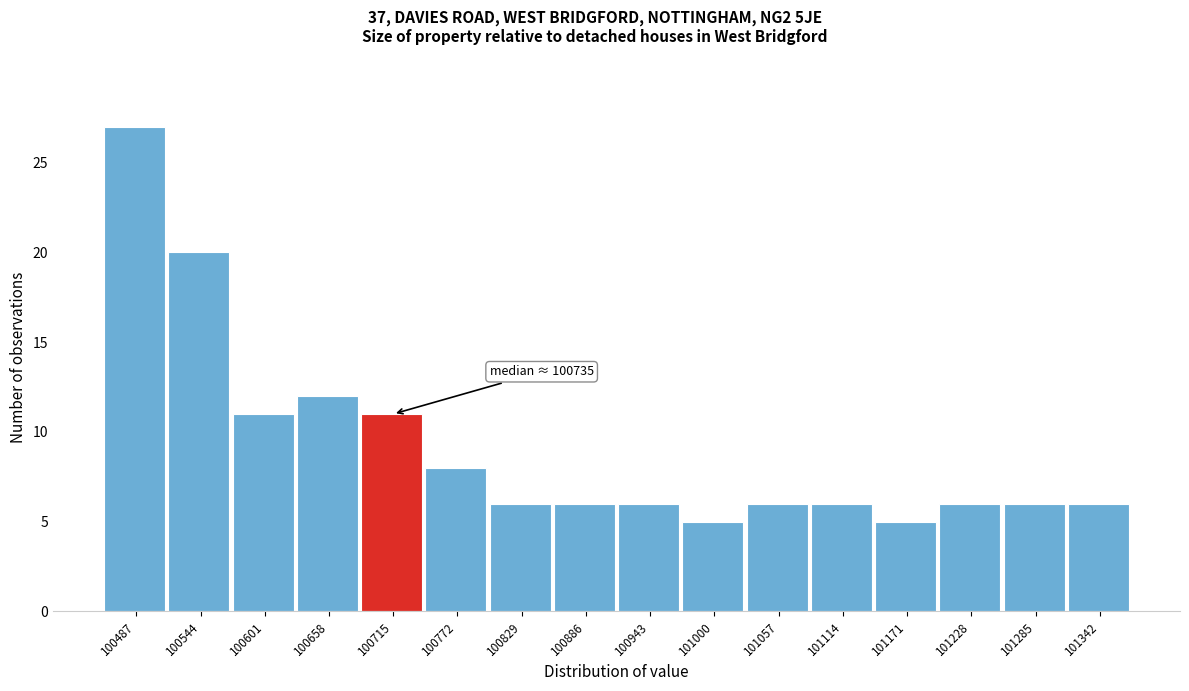

Reading left to right, extract all data points from this chart.

100487=27	100544=20	100601=11	100658=12	100715=11	100772=8	100829=6	100886=6	100943=6	101000=5	101057=6	101114=6	101171=5	101228=6	101285=6	101342=6